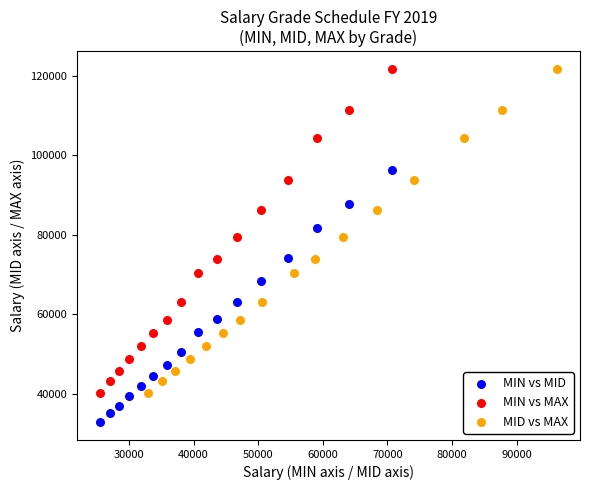

Which series reaches the minimum Y coordinate?

MIN vs MID